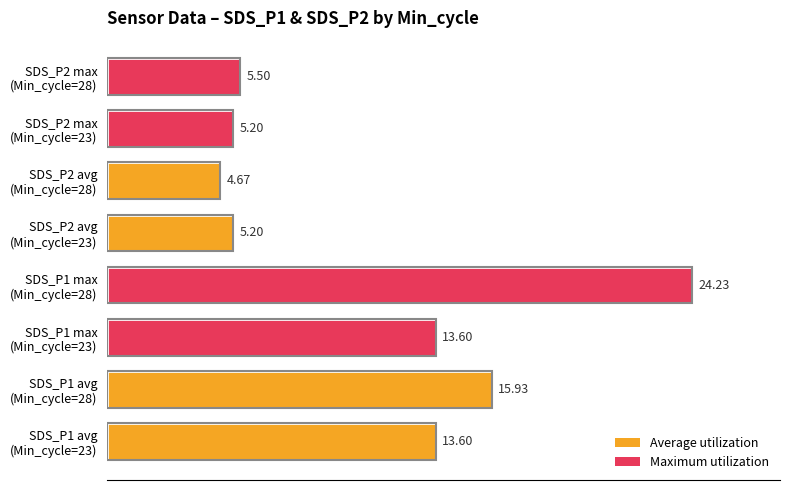

What is the difference between the maximum and minimum values?

19.6